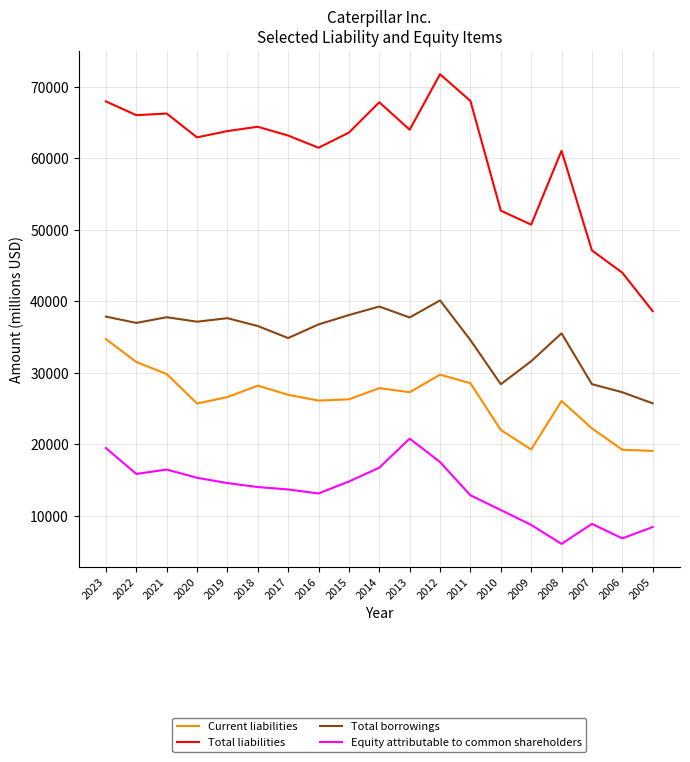

How many lines are shown in the chart?

4